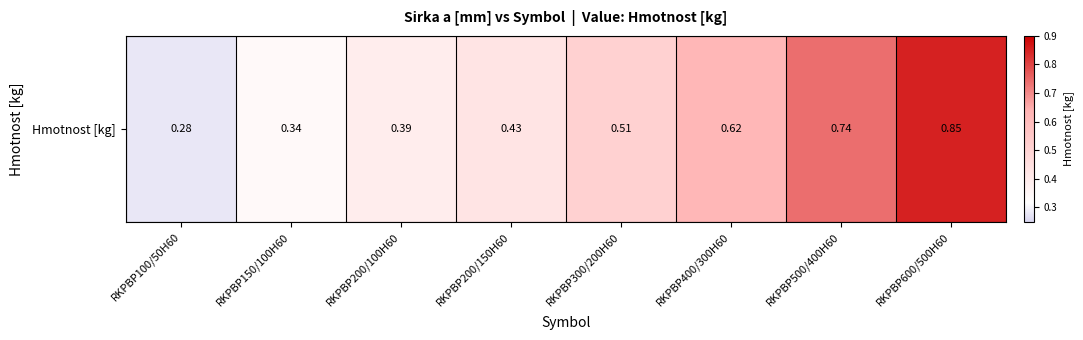

What is the difference between the maximum and minimum values?

0.6